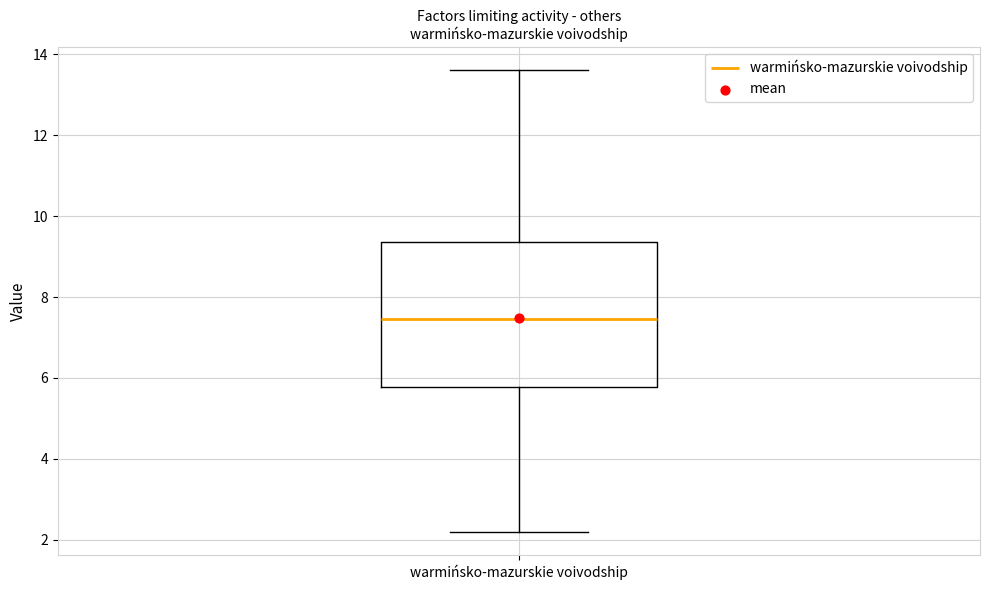

Where does the median line of the box for warmińsko-mazurskie voivodship sit on the y-axis? The values are not printed on the chart, so give them approximately, as read against the axis.

7.4